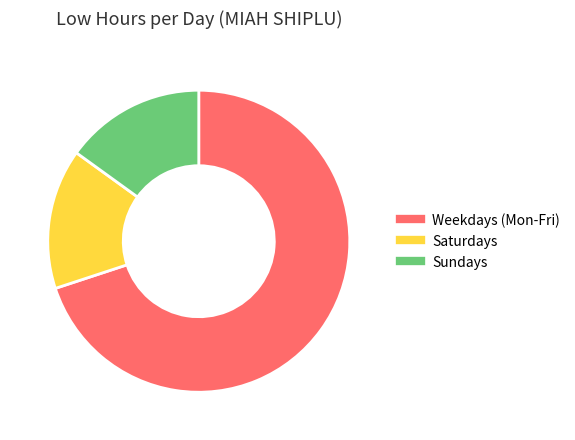

Is there a majority slice in this chart?

Yes